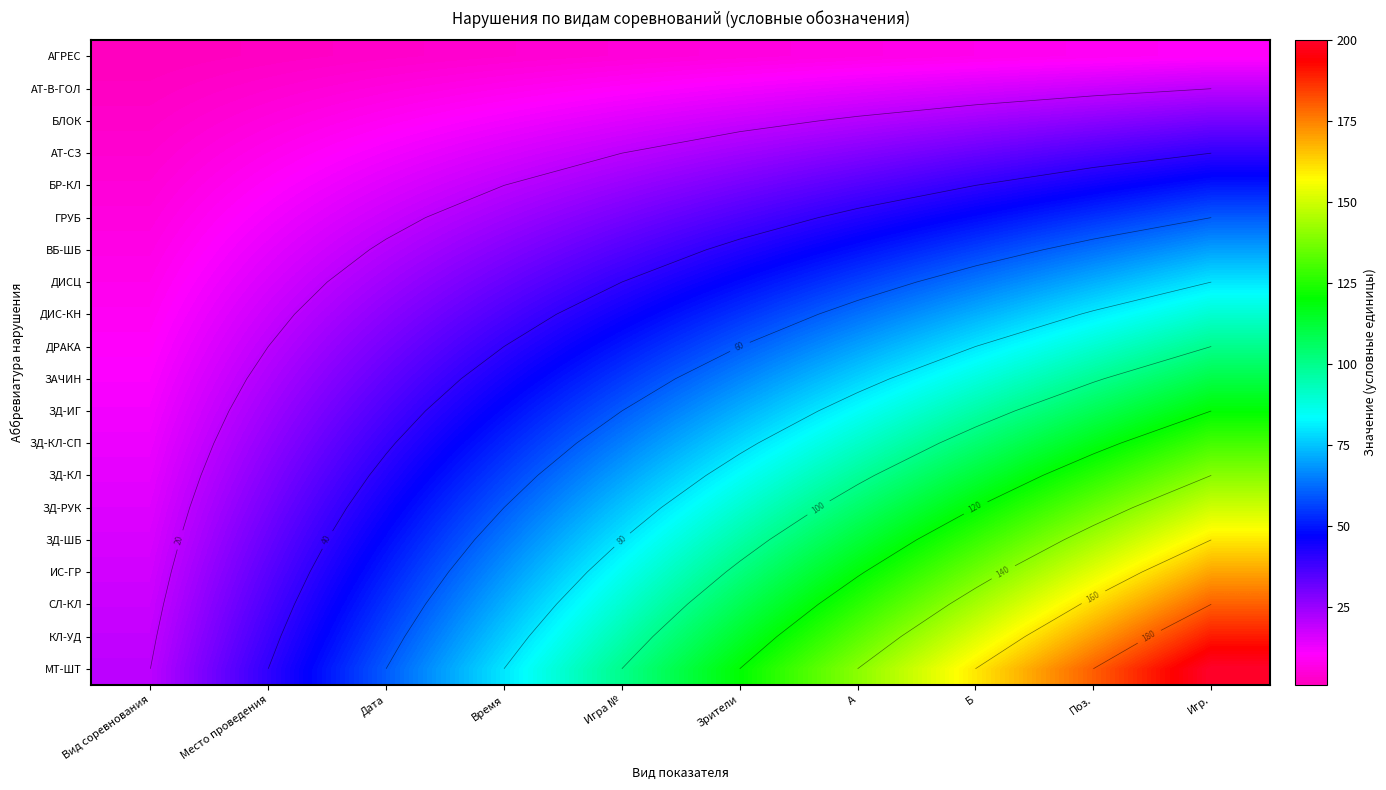

What is the approximate value of МТ-ШТ at Поз., to the nearest 5?

180